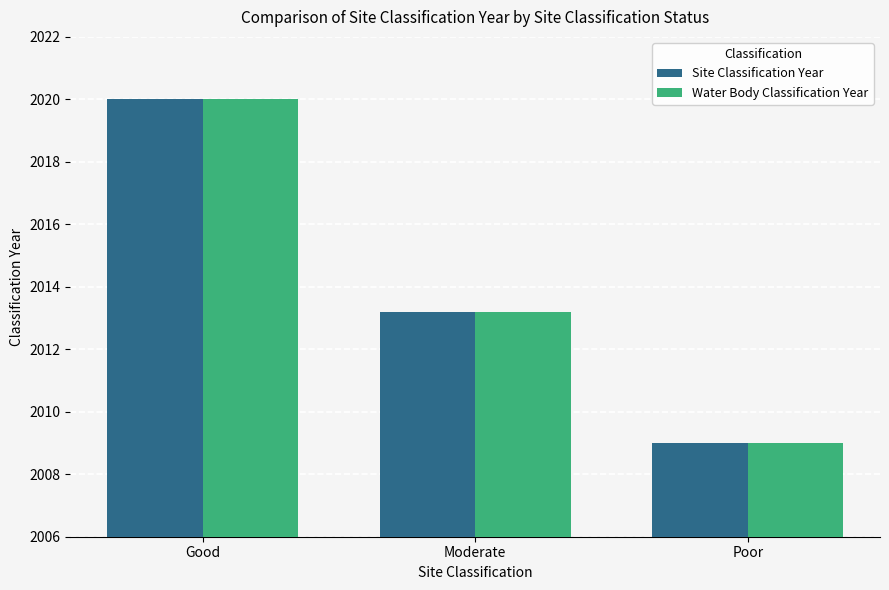

Reading left to right, what are all the values shown in this chart?

Site Classification Year: Good=2020.0	Moderate=2013.2	Poor=2009.0
Water Body Classification Year: Good=2020.0	Moderate=2013.2	Poor=2009.0